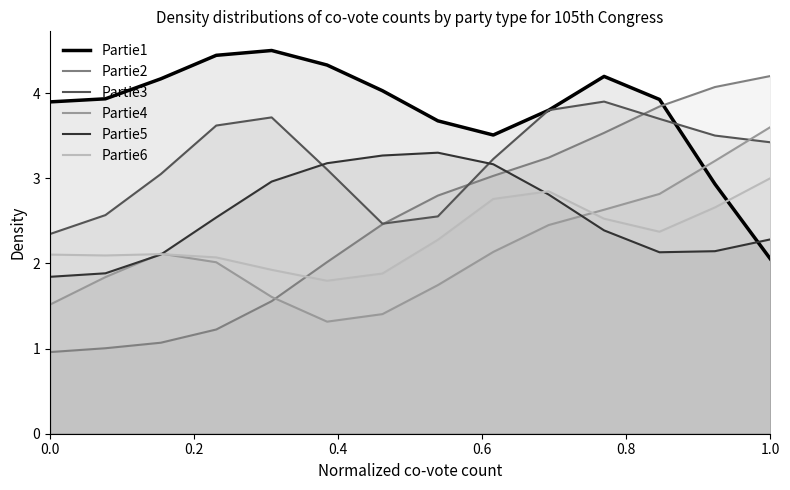

List the series in order of their peak value, highest first.

Partie1, Partie2, Partie3, Partie4, Partie5, Partie6